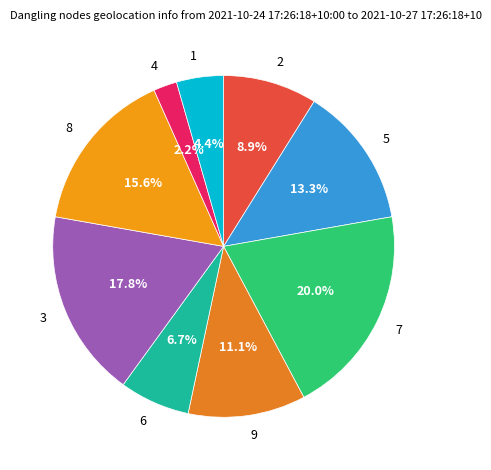

To the nearest percent, what percentage of the pie is 4?

2%